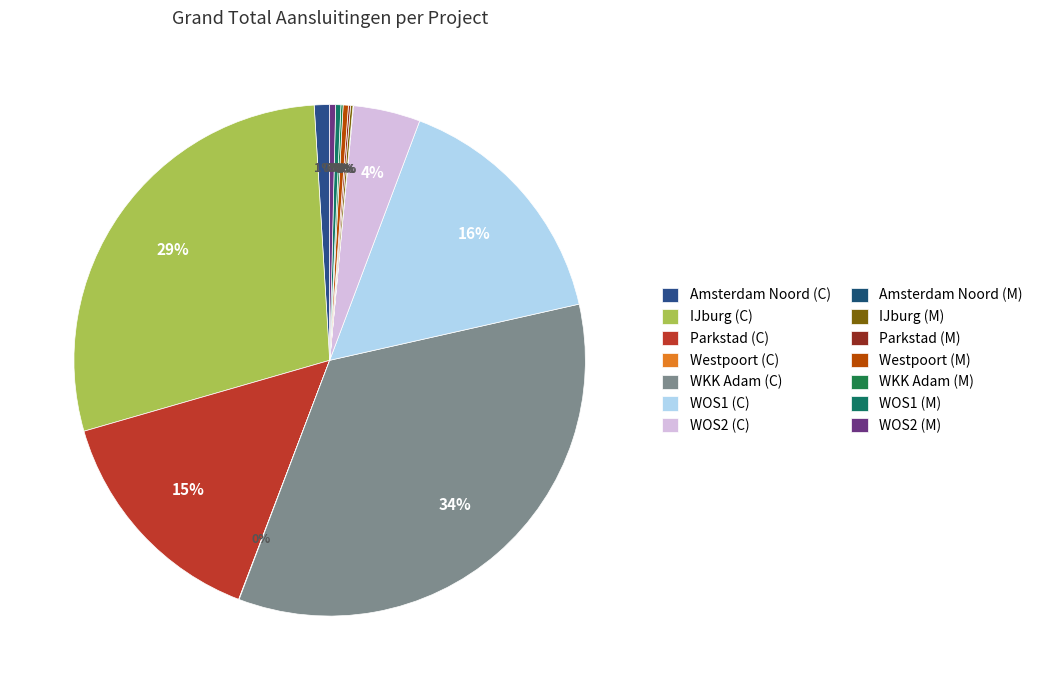

To the nearest percent, what portion does IJburg (C) represent?

29%